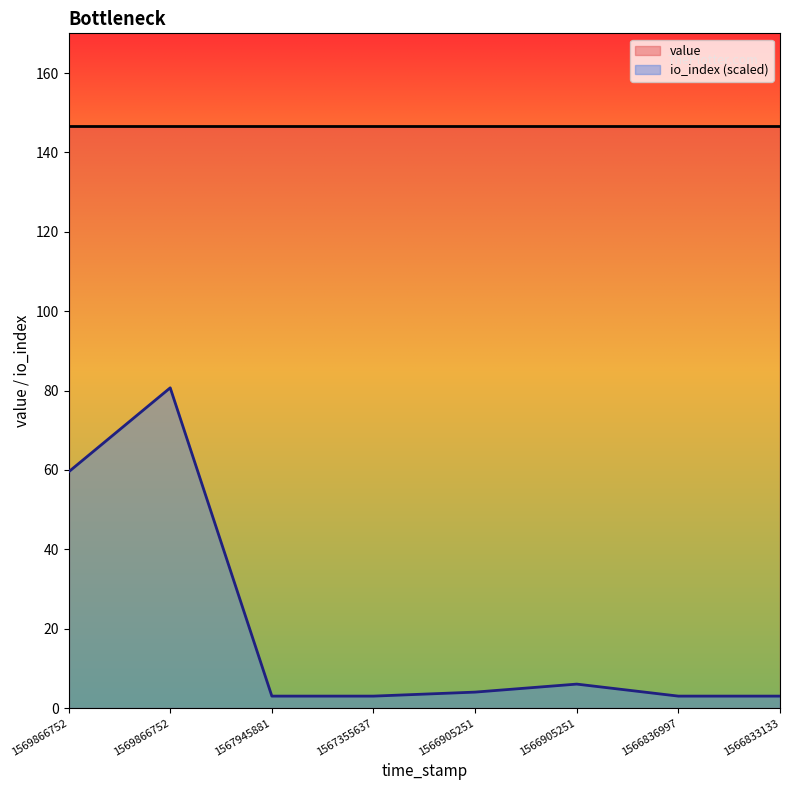

Where is the first local maximum?

1569866752